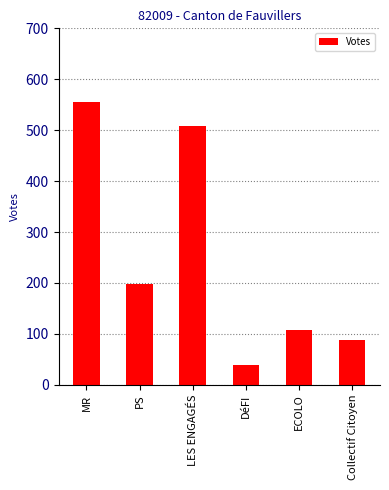

What is the sum of the values at LES ENGAGÉS and MR?

1063